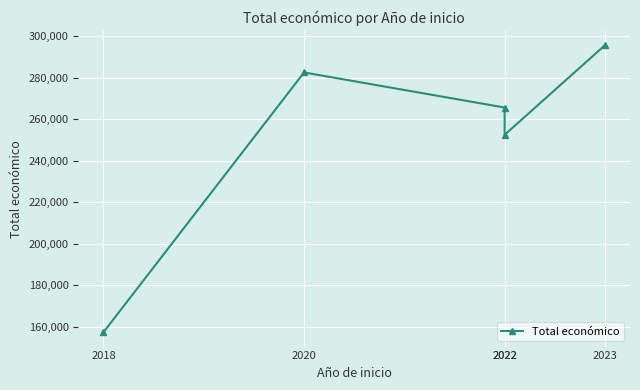

Read the value at 2018, to the nearest 50.

157500